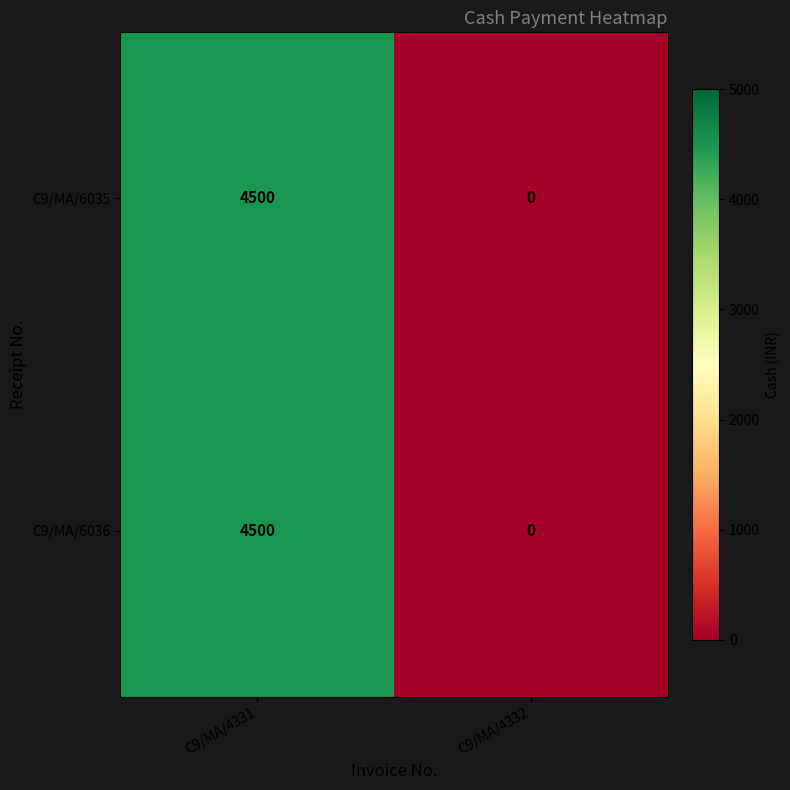

The C9/MA/6036 series shows 6335 at C9/MA/4331. True or false?

False